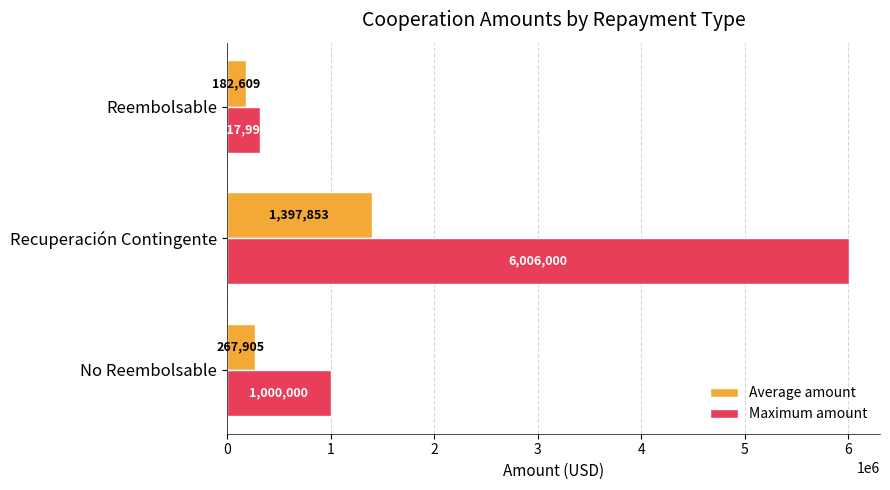

List the series in order of their overall mean, highest first.

Maximum amount, Average amount